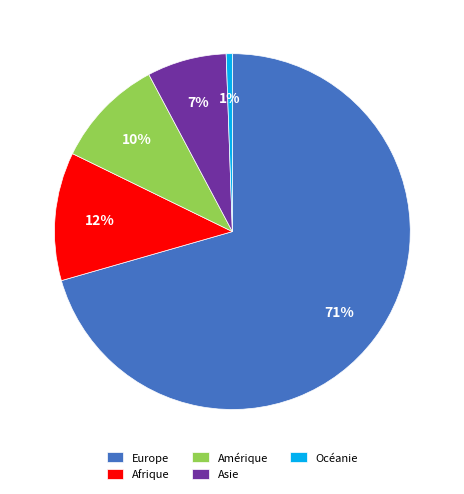

Is the sum of Océanie and Asie greater than half?

No